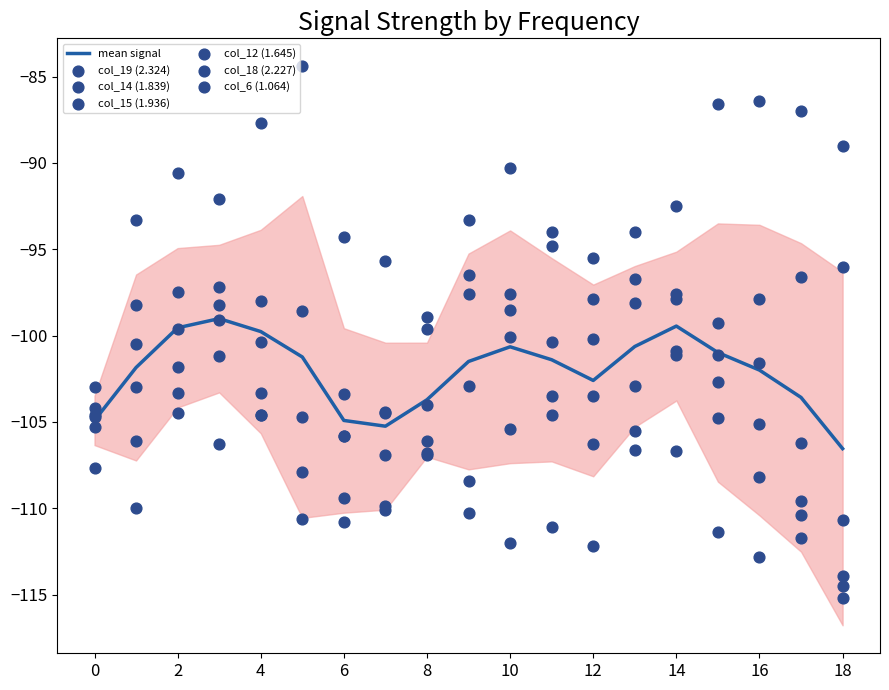

At which label does mean signal reach its minimum?

18